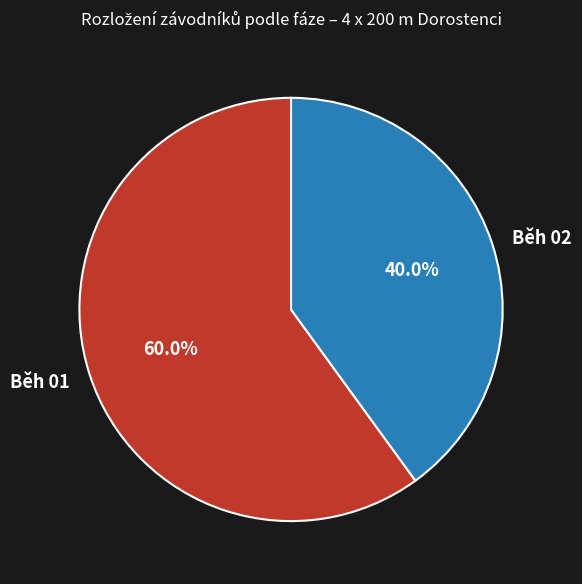

Rank the categories by value from highest to lowest.

Běh 01, Běh 02